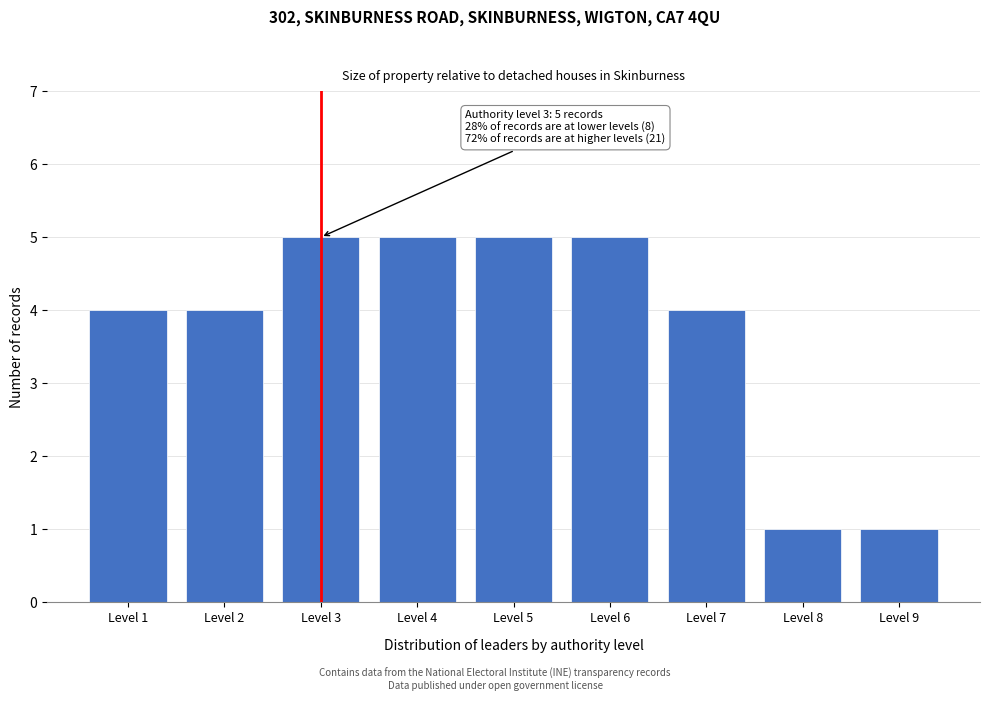

Reading left to right, list all the values displayed in this chart.

Level 1=4	Level 2=4	Level 3=5	Level 4=5	Level 5=5	Level 6=5	Level 7=4	Level 8=1	Level 9=1